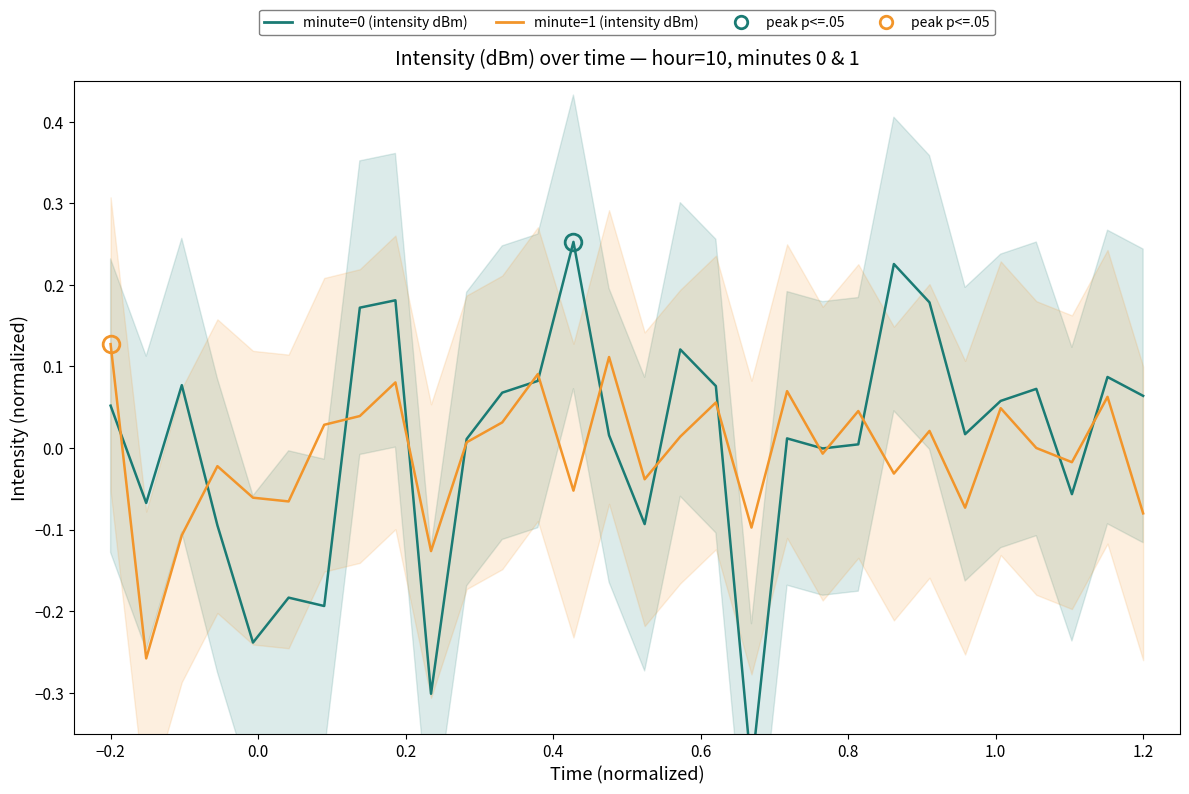

Does the chart display data point markers on the line(s)?

No